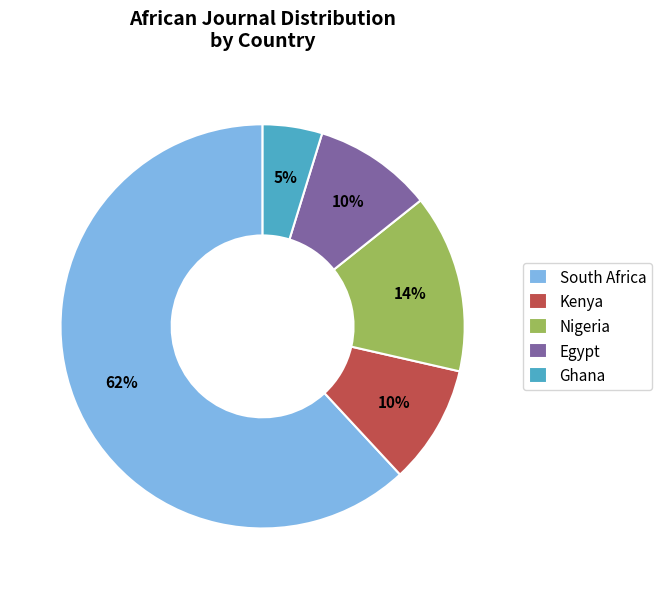

Which category has the biggest portion of the pie?

South Africa